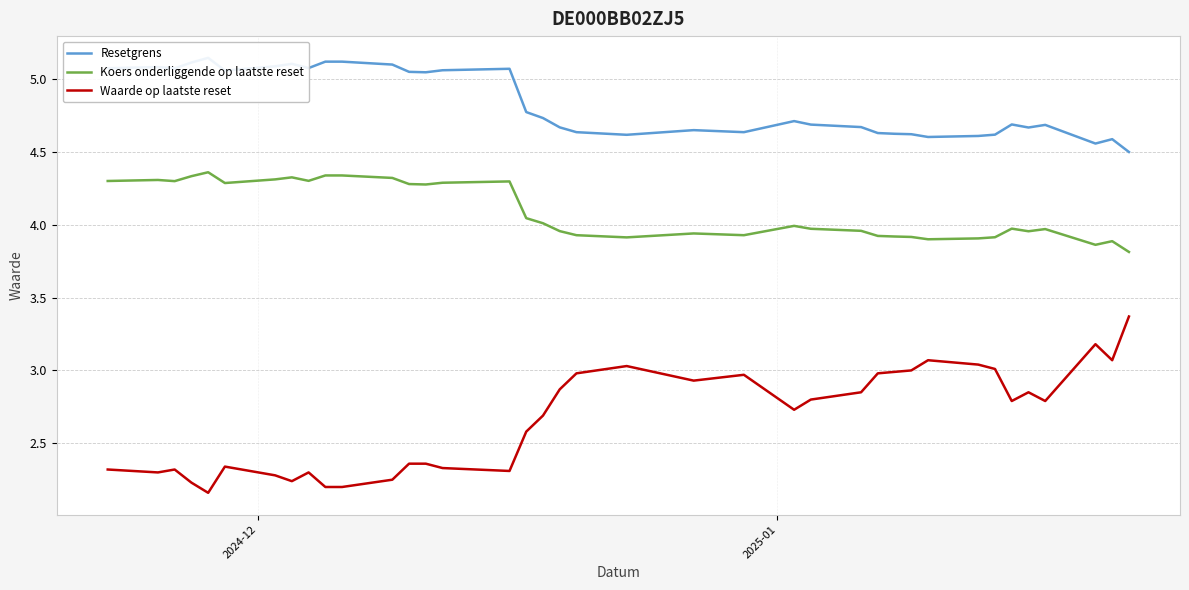

True or false: Waarde op laatste reset and Resetgrens intersect in this chart.

False